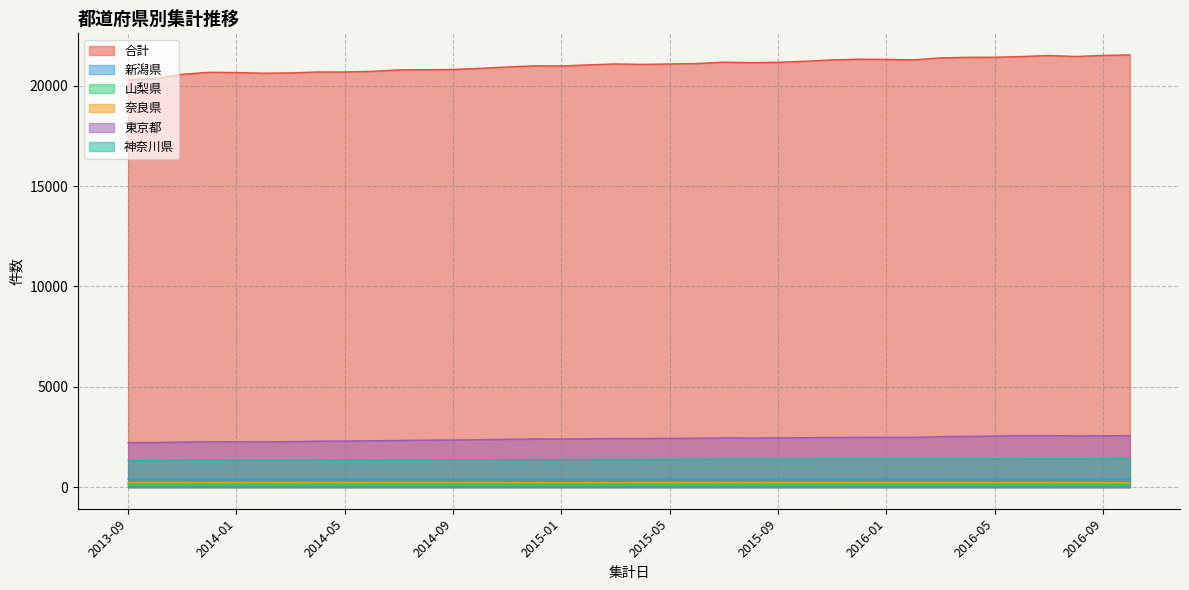

Reading right to left, what are all the values shown in this chart?

合計: 21531	21507	21455	21502	21453	21416	21414	21385	21286	21309	21319	21285	21217	21165	21148	21174	21104	21082	21062	21083	21037	20984	20989	20930	20863	20809	20794	20788	20713	20683	20682	20638	20621	20656	20667	20568	20360	20298
新潟県: 415	414	410	409	408	406	408	408	402	408	410	411	406	406	405	405	405	404	397	397	396	396	398	397	394	392	392	396	396	395	394	393	394	397	399	399	390	392
山梨県: 131	131	131	131	130	130	130	131	130	130	131	131	130	130	130	130	129	129	128	128	127	128	127	127	126	126	125	125	125	122	122	124	124	124	124	124	125	124
奈良県: 221	222	222	223	222	221	222	222	223	223	223	226	224	224	223	224	224	224	222	220	219	219	220	220	220	221	222	222	223	224	225	224	224	224	227	222	221	221
東京都: 2566	2559	2552	2567	2567	2546	2532	2517	2477	2481	2480	2473	2461	2453	2451	2454	2438	2430	2423	2423	2408	2398	2397	2384	2365	2344	2340	2326	2309	2298	2289	2268	2255	2262	2260	2247	2222	2212
神奈川県: 1417	1417	1416	1415	1411	1406	1410	1408	1405	1403	1406	1406	1400	1395	1394	1393	1387	1383	1380	1379	1380	1375	1376	1373	1368	1363	1361	1359	1348	1347	1345	1340	1336	1341	1348	1344	1328	1322